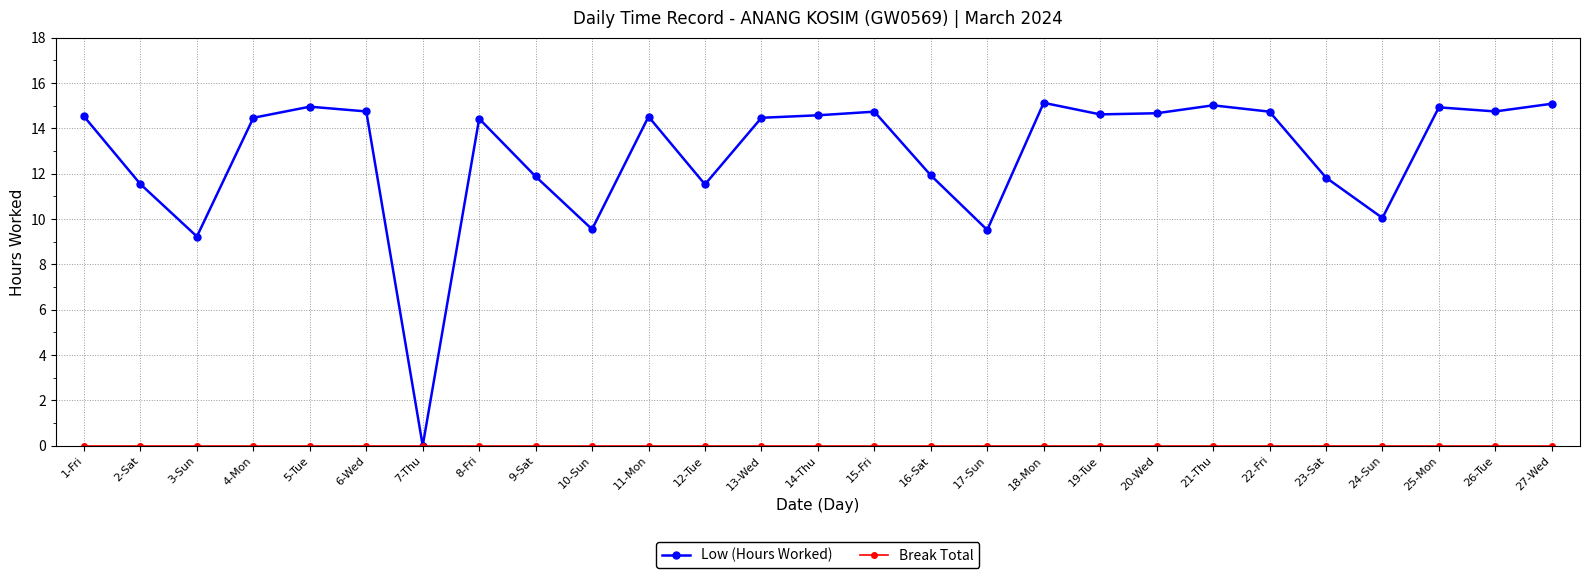

What is the value of the Low (Hours Worked) point at the 23rd from the left?

11.8